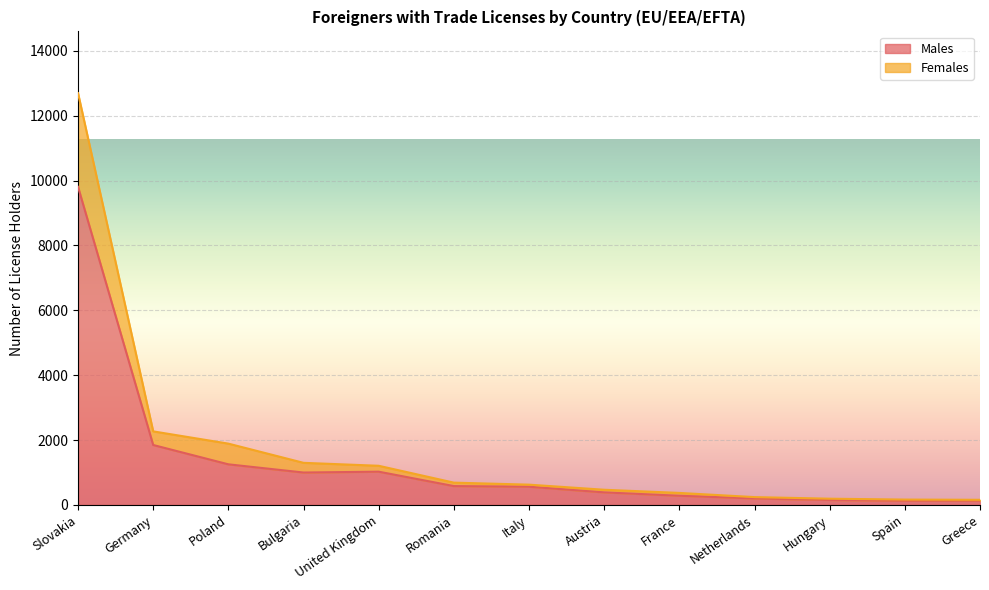

What is the maximum value for Males?

9809